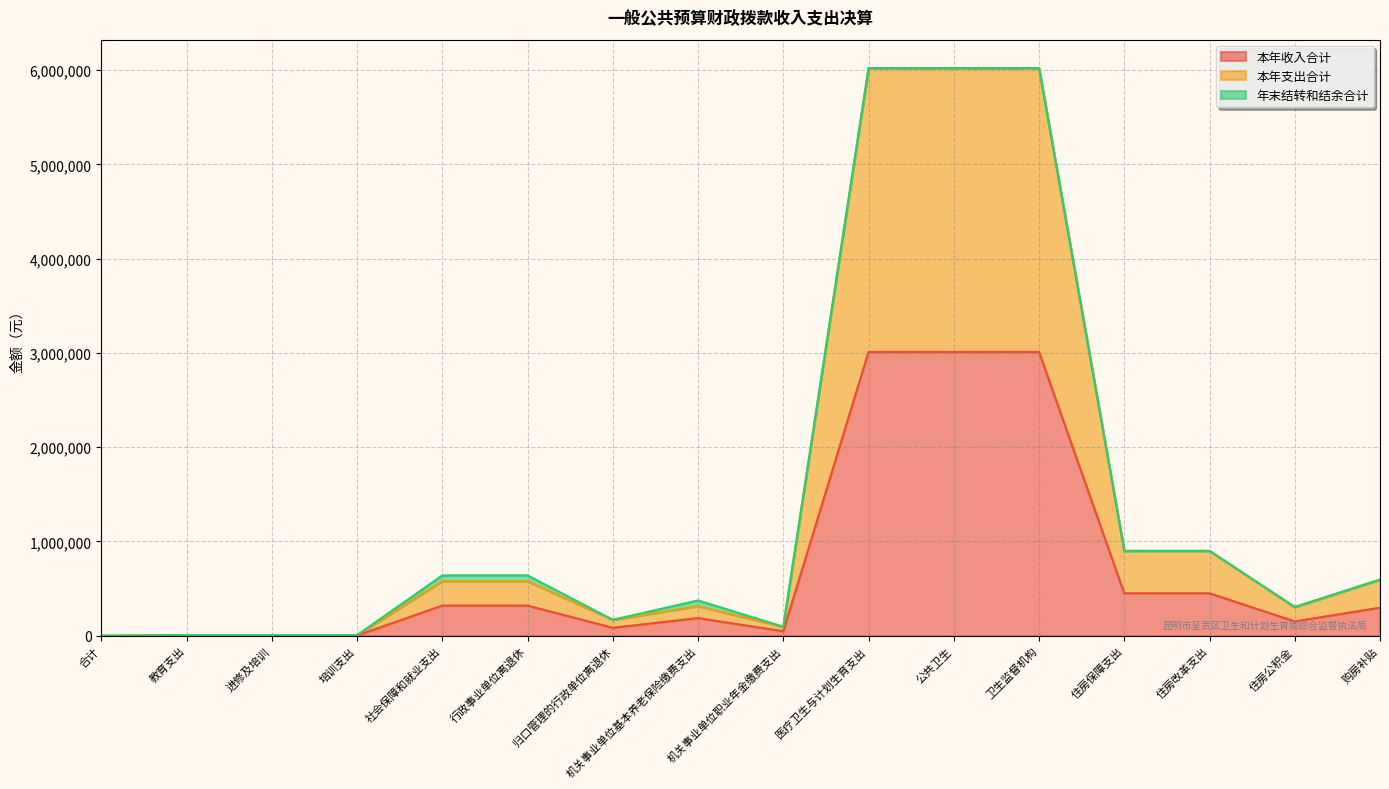

Which category has the highest value across all series?

医疗卫生与计划生育支出